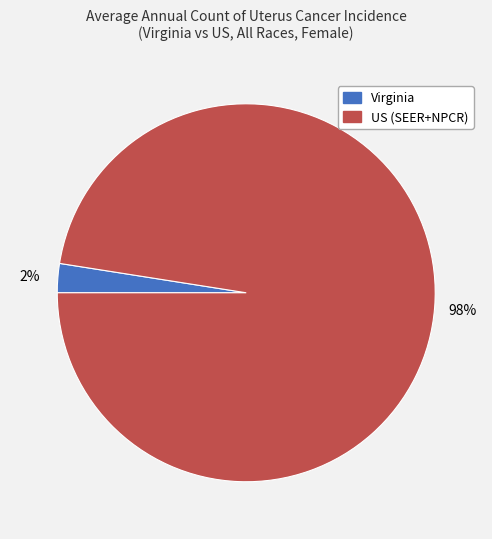

To the nearest percent, what is the average slice percentage?

50%